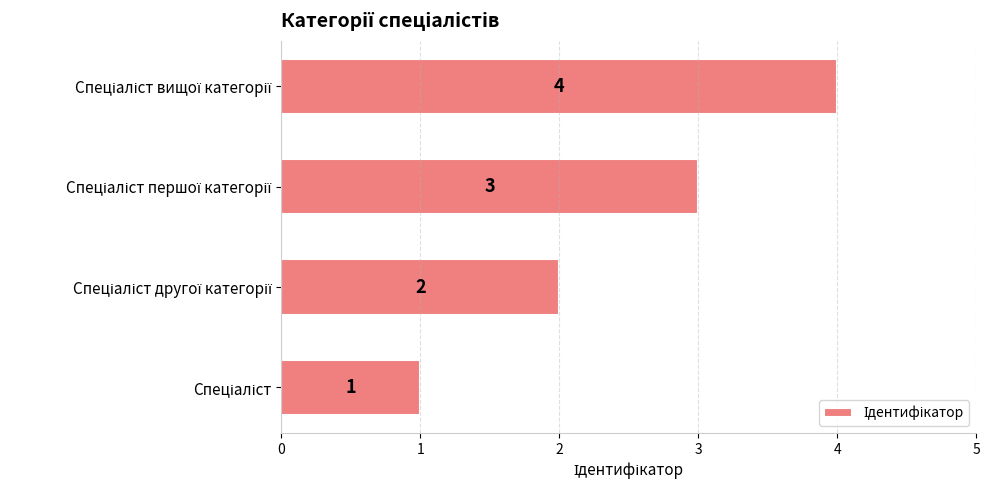

What is the minimum value shown in the chart?

1